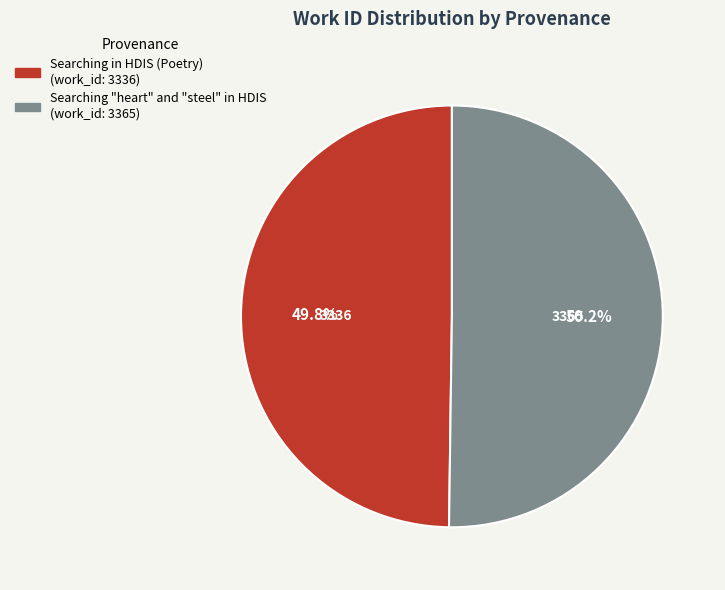

Approximately how many times larger is the value at Searching in HDIS (Poetry) compared to Searching "heart" and "steel" in HDIS?

1.0